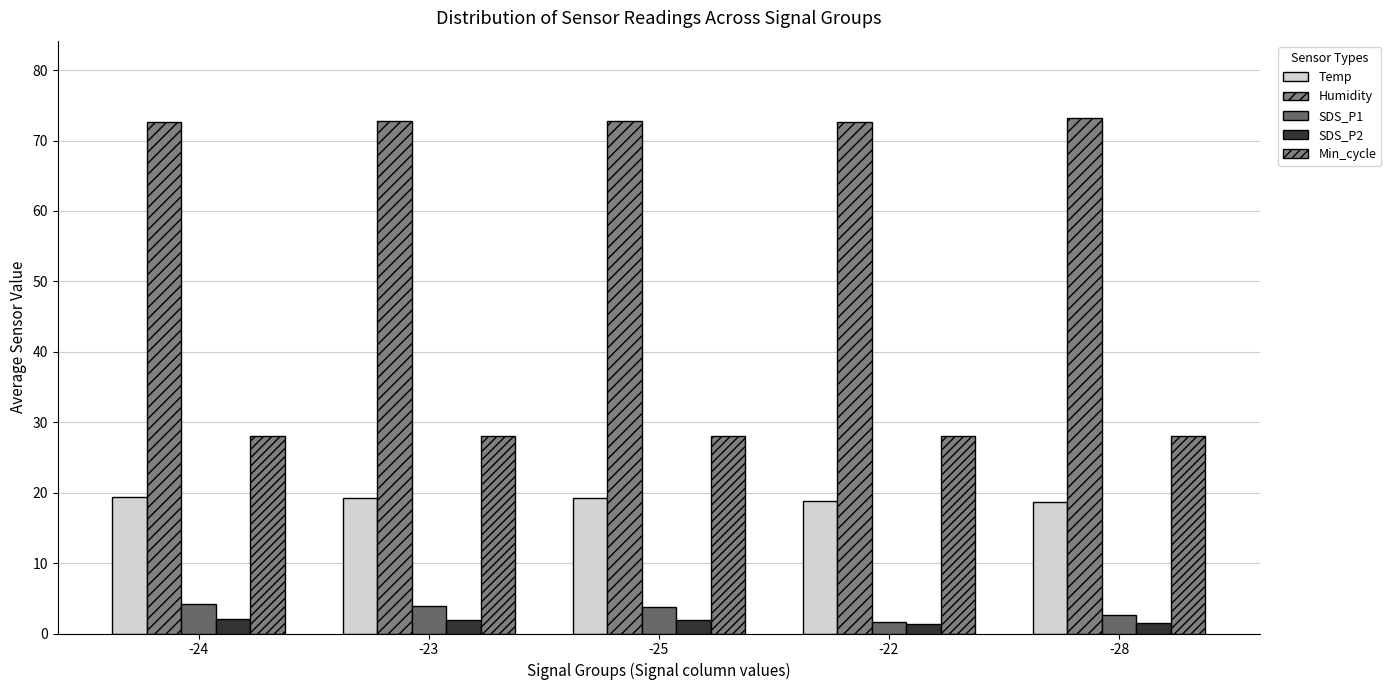

Read the Min_cycle value at -22.

28.0